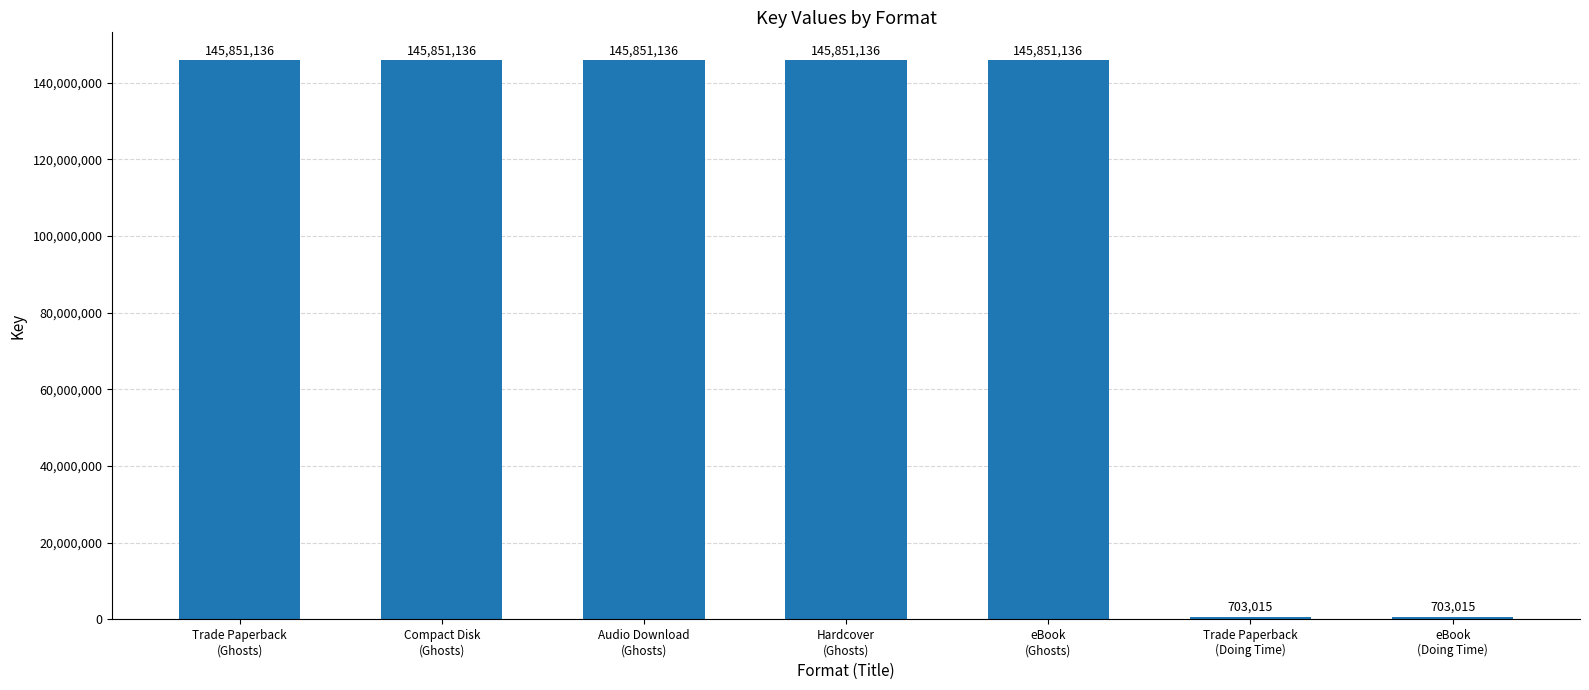

Reading left to right, what are all the values shown in this chart?

145851136	145851136	145851136	145851136	145851136	703015	703015